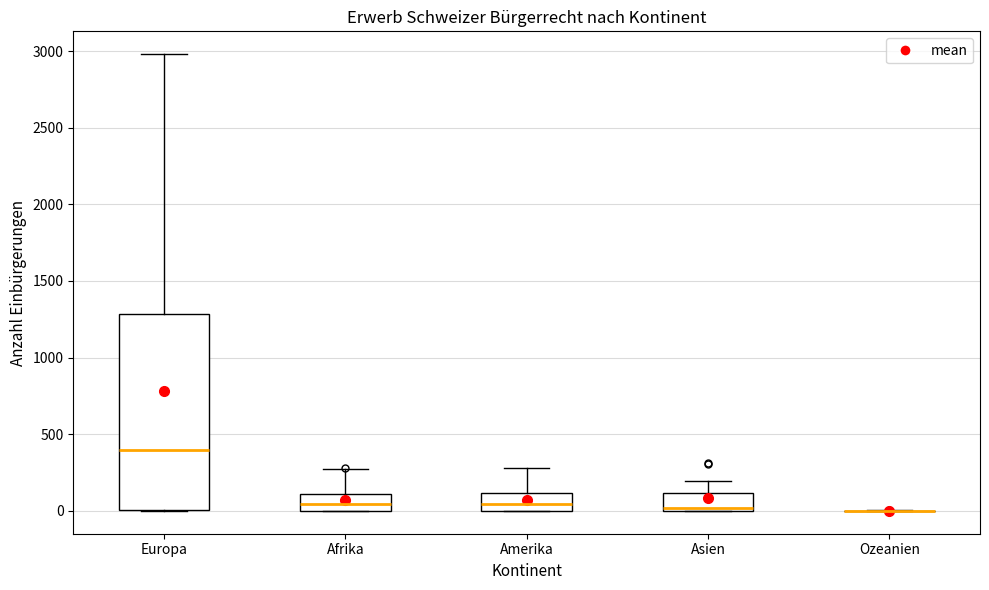

Where does the upper whisker of the box for Amerika end on the y-axis? The values are not printed on the chart, so give them approximately, as read against the axis.

300